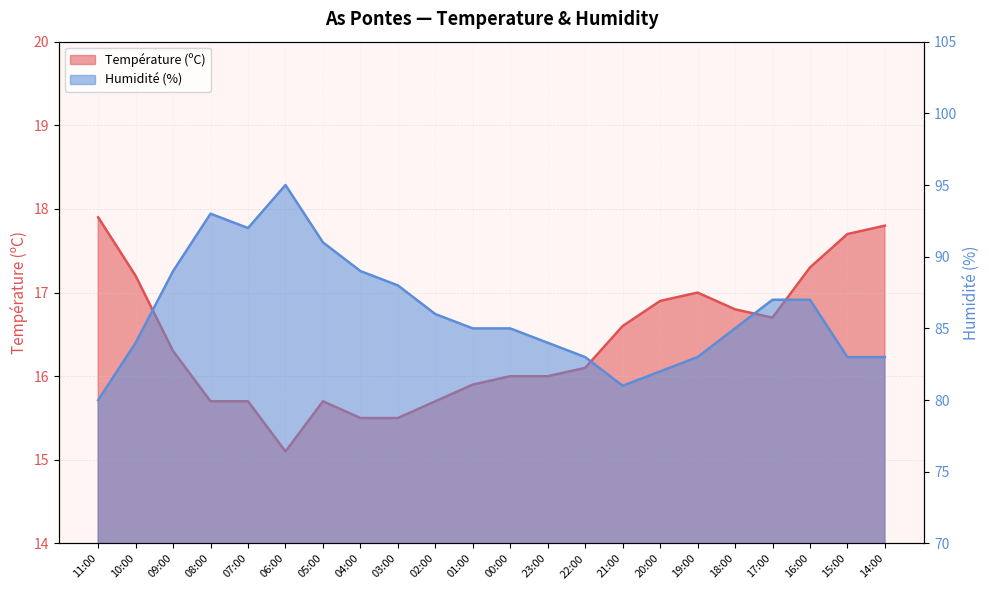

Reading left to right, list all the values displayed in this chart.

Température (ºC): 11:00=17.9	10:00=17.2	09:00=16.3	08:00=15.7	07:00=15.7	06:00=15.1	05:00=15.7	04:00=15.5	03:00=15.5	02:00=15.7	01:00=15.9	00:00=16.0	23:00=16.0	22:00=16.1	21:00=16.6	20:00=16.9	19:00=17.0	18:00=16.8	17:00=16.7	16:00=17.3	15:00=17.7	14:00=17.8
Humidité (%): 11:00=80.0	10:00=84.0	09:00=89.0	08:00=93.0	07:00=92.0	06:00=95.0	05:00=91.0	04:00=89.0	03:00=88.0	02:00=86.0	01:00=85.0	00:00=85.0	23:00=84.0	22:00=83.0	21:00=81.0	20:00=82.0	19:00=83.0	18:00=85.0	17:00=87.0	16:00=87.0	15:00=83.0	14:00=83.0